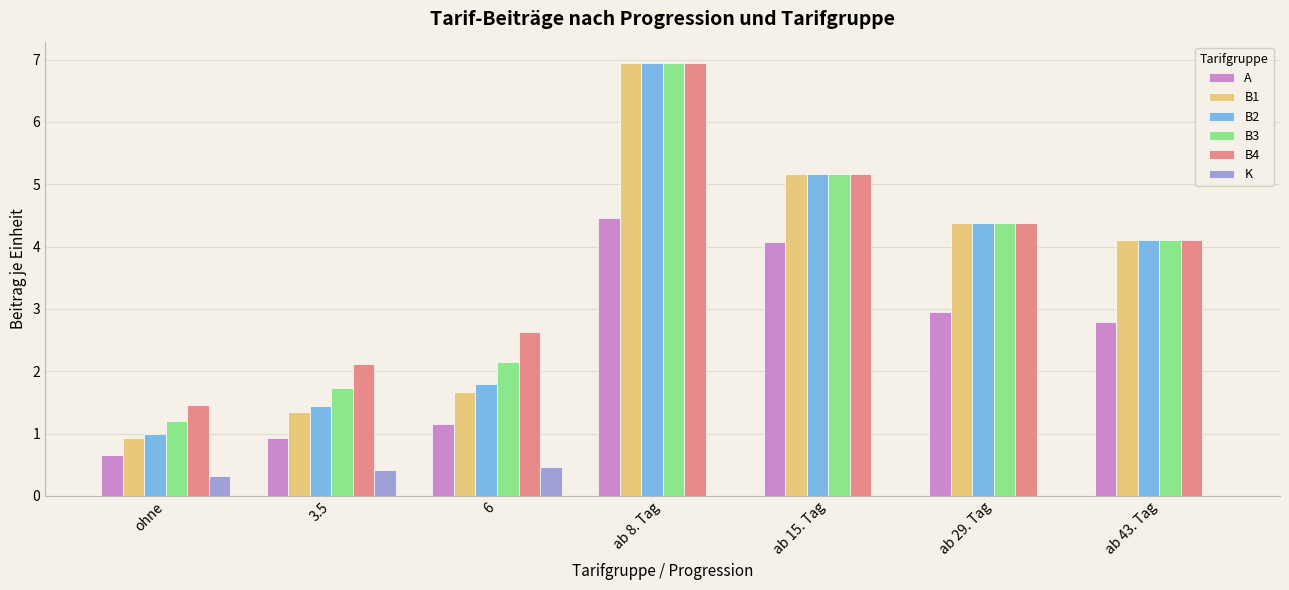

What is the highest value of the B4 series?

6.9